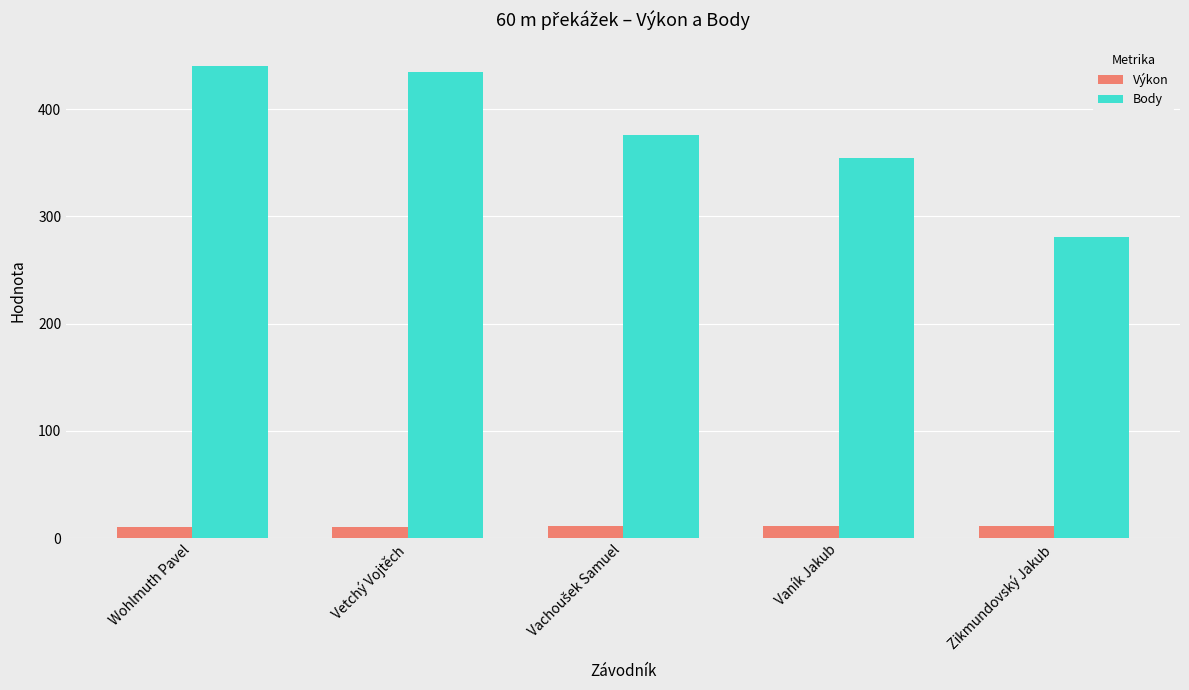

What is the difference between the Výkon values at Vaník Jakub and Zikmundovský Jakub?

0.5